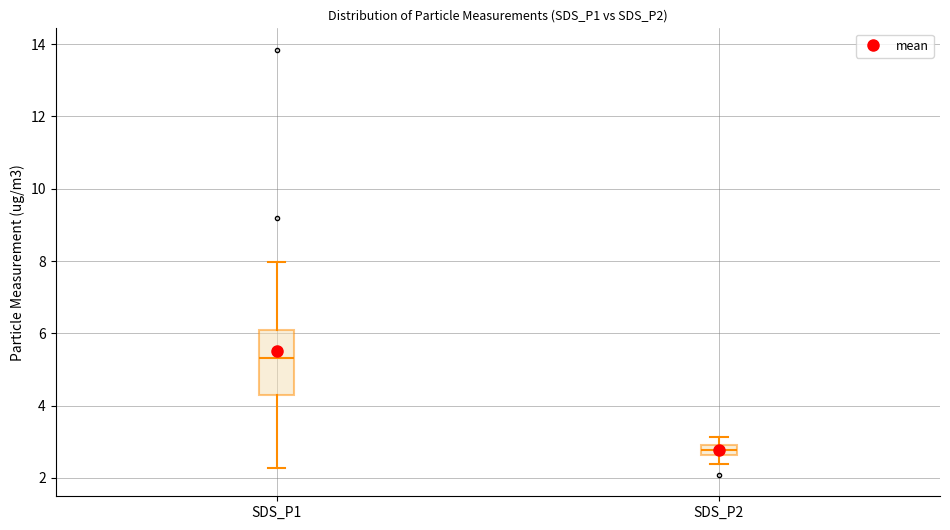

Where is the lower edge of the box for SDS_P2 on the y-axis? The values are not printed on the chart, so give them approximately, as read against the axis.

2.6